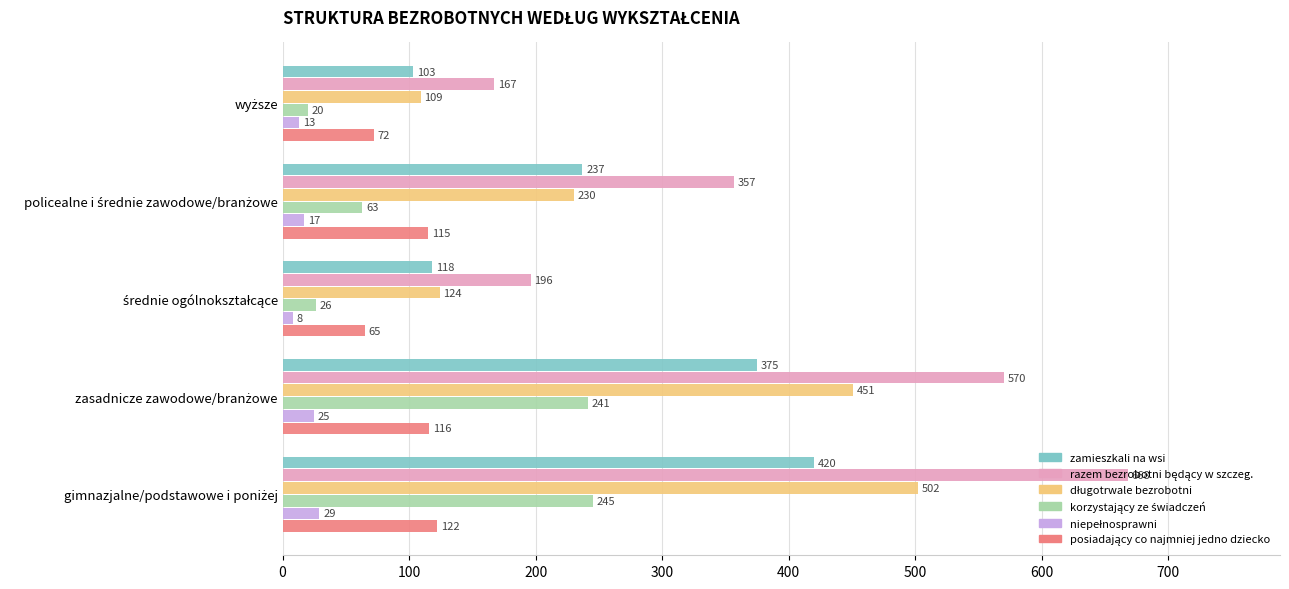

At how many categories does at least one series exceed 65?

5